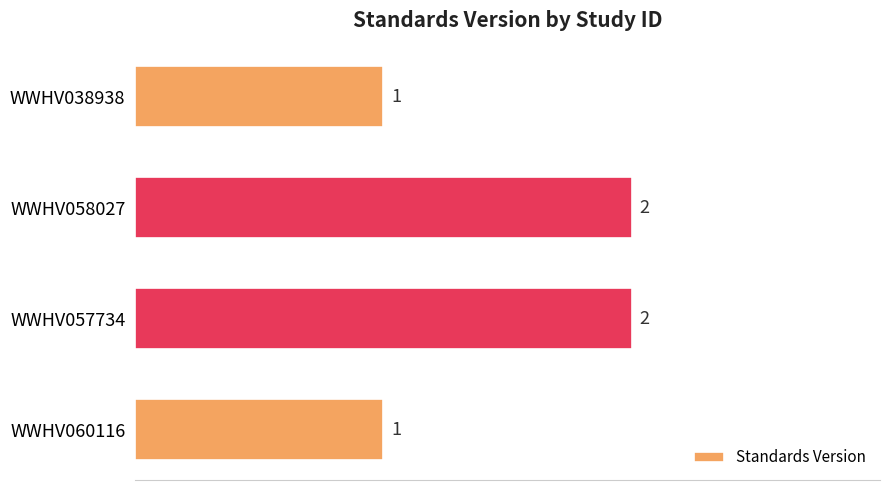

What is the difference between the maximum and second lowest values?

1